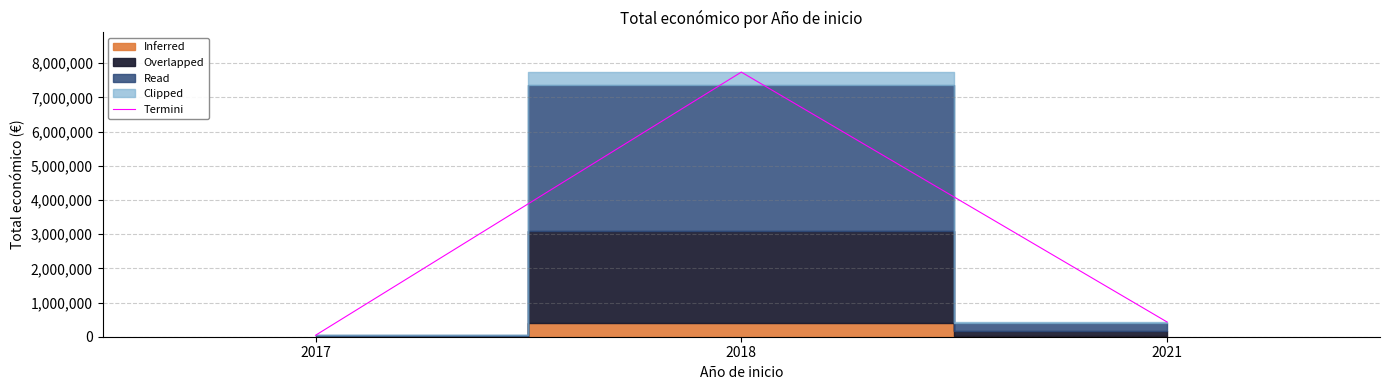

Reading right to left, what are all the values shown in this chart?

430411.0	7737385.0	42072.0